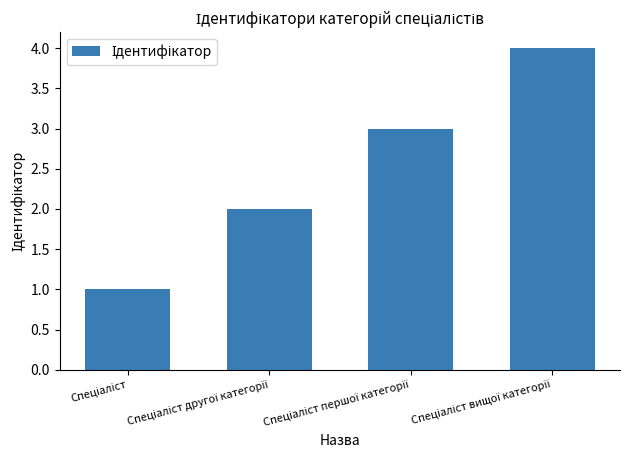

What is the difference between the maximum and minimum values?

3